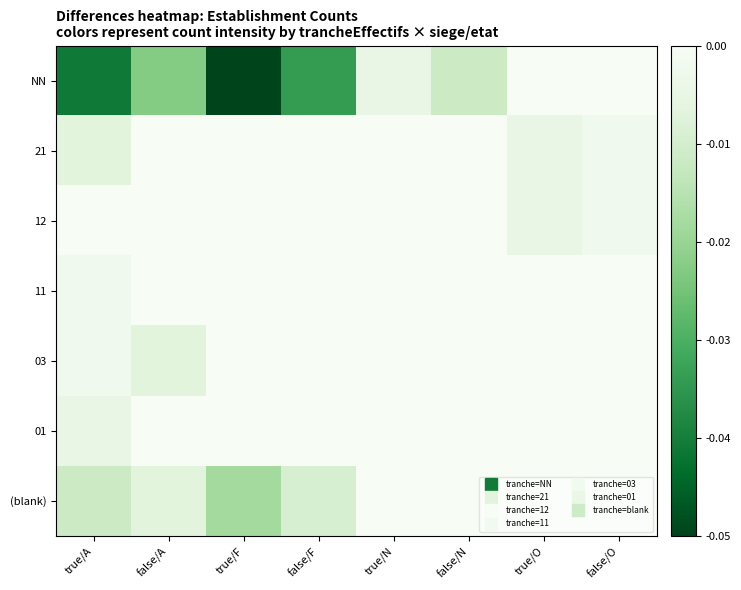

Which series has the widest spread of values?

NN